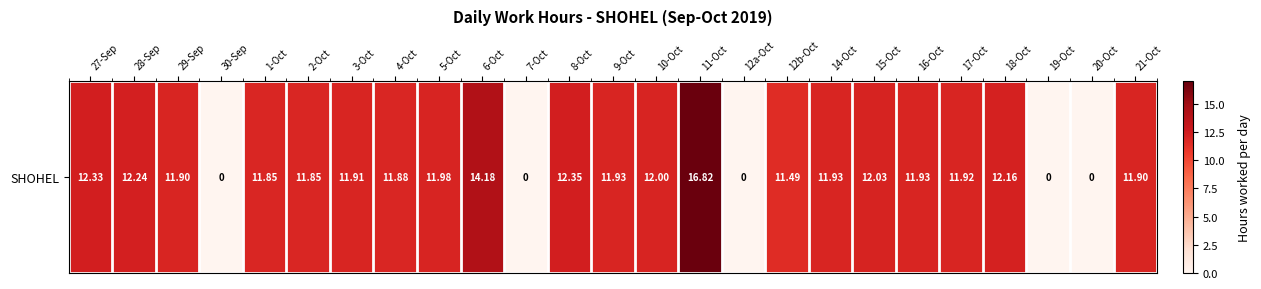

True or false: the data shows 12.0 at 5-Oct.

True